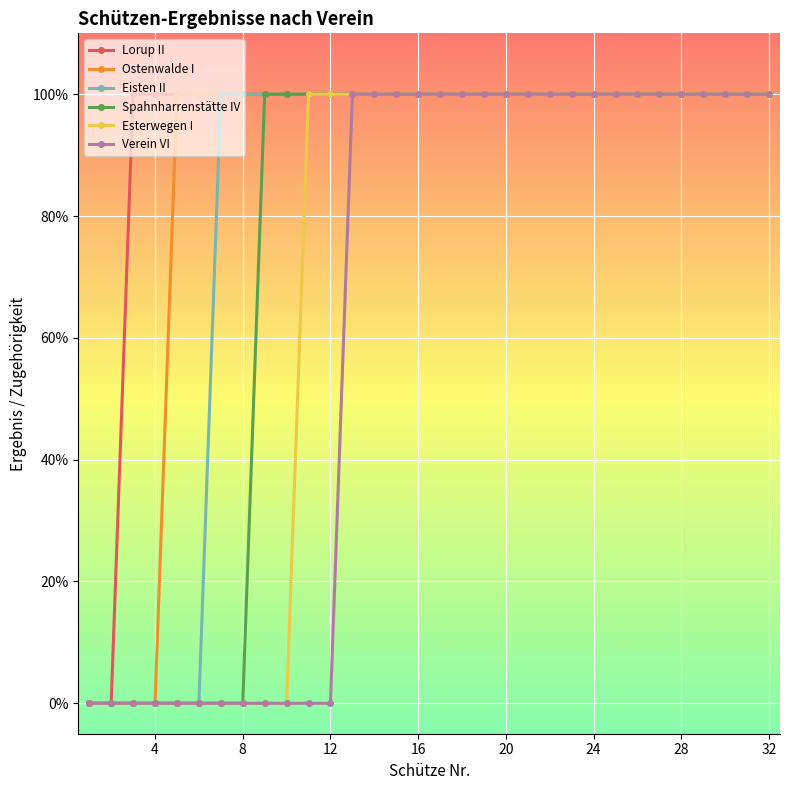

What are all the series names shown in the legend?

Lorup II, Ostenwalde I, Eisten II, Spahnharrenstätte IV, Esterwegen I, Verein VI